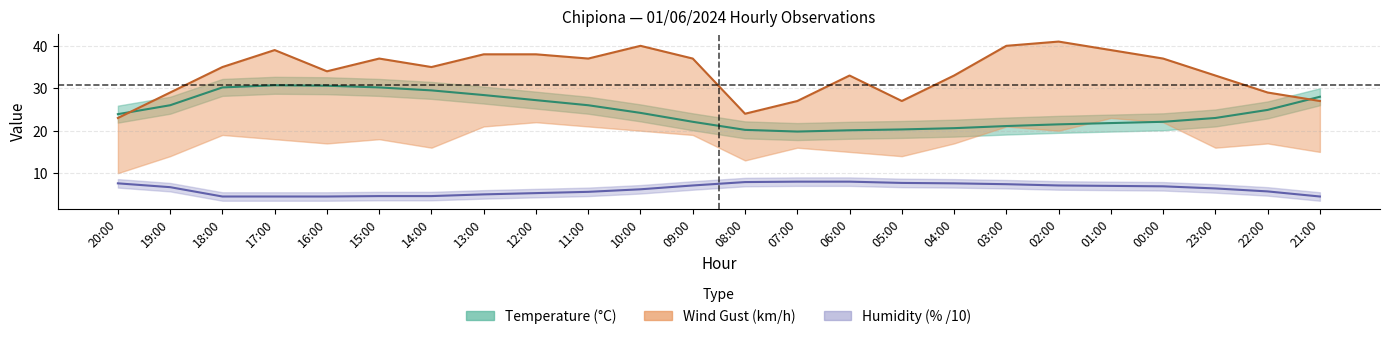

Reading left to right, what are all the values shown in this chart?

Temperature (C): 20:00=23.9	19:00=26.0	18:00=30.2	17:00=30.7	16:00=30.6	15:00=30.2	14:00=29.5	13:00=28.4	12:00=27.2	11:00=26.0	10:00=24.2	09:00=22.1	08:00=20.2	07:00=19.8	06:00=20.1	05:00=20.3	04:00=20.6	03:00=21.1	02:00=21.5	01:00=21.8	00:00=22.1	23:00=23.0	22:00=24.9	21:00=28.0
Humidity (%): 20:00=7.6	19:00=6.7	18:00=4.5	17:00=4.5	16:00=4.5	15:00=4.6	14:00=4.6	13:00=5.0	12:00=5.3	11:00=5.6	10:00=6.2	09:00=7.1	08:00=7.9	07:00=8.0	06:00=8.0	05:00=7.7	04:00=7.6	03:00=7.4	02:00=7.1	01:00=7.0	00:00=6.9	23:00=6.4	22:00=5.7	21:00=4.5
Wind Gust (km/h): 20:00=23.0	19:00=29.0	18:00=35.0	17:00=39.0	16:00=34.0	15:00=37.0	14:00=35.0	13:00=38.0	12:00=38.0	11:00=37.0	10:00=40.0	09:00=37.0	08:00=24.0	07:00=27.0	06:00=33.0	05:00=27.0	04:00=33.0	03:00=40.0	02:00=41.0	01:00=39.0	00:00=37.0	23:00=33.0	22:00=29.0	21:00=27.0